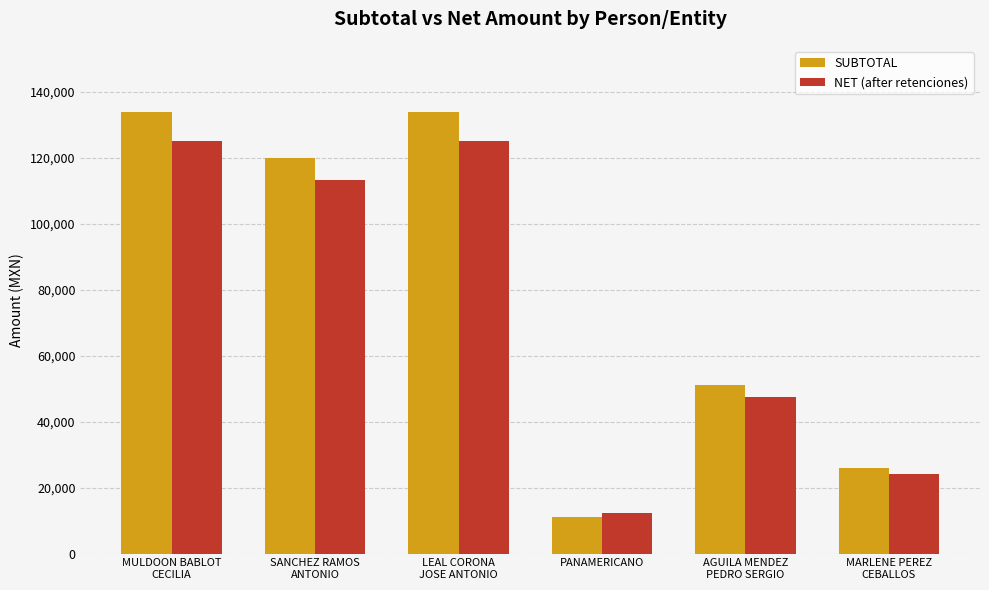

What is the sum of the NET (after retenciones) values at PANAMERICANO and MULDOON BABLOT
CECILIA?

137252.6